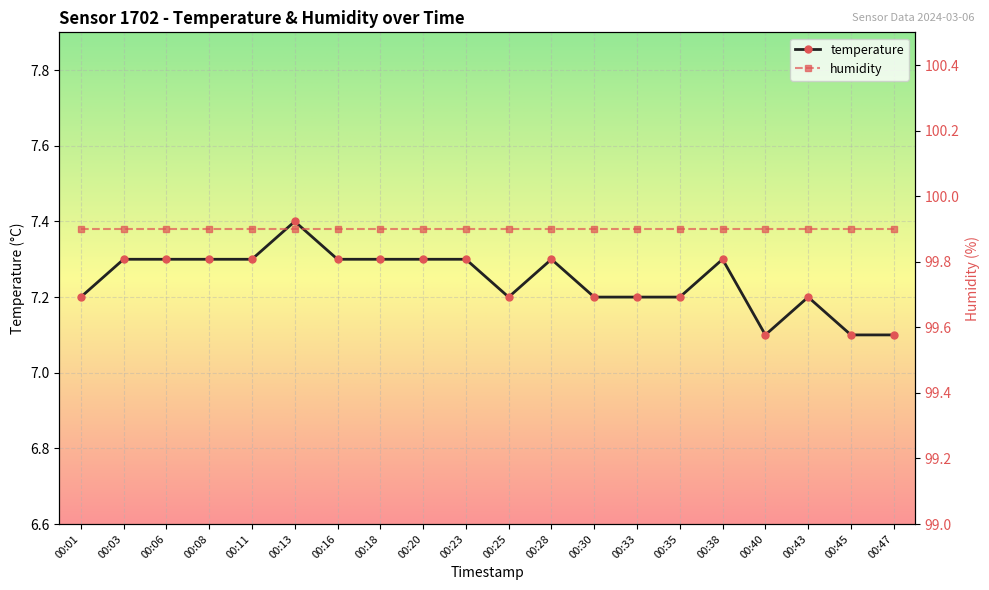

What is the value of the 13th point from the left?

7.2